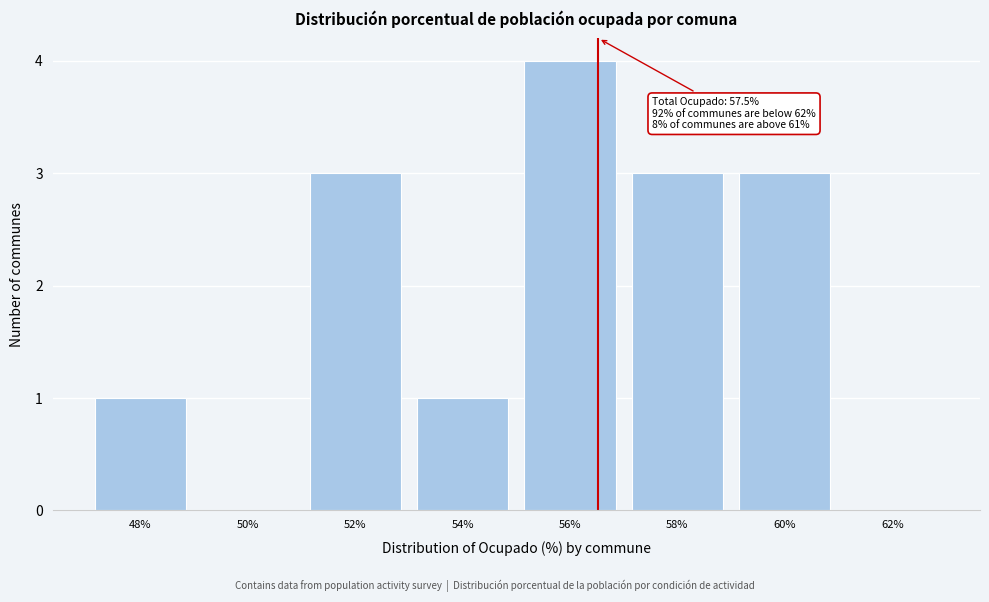

Reading right to left, what are all the values shown in this chart?

62%=0	60%=3	58%=3	56%=4	54%=1	52%=3	50%=0	48%=1